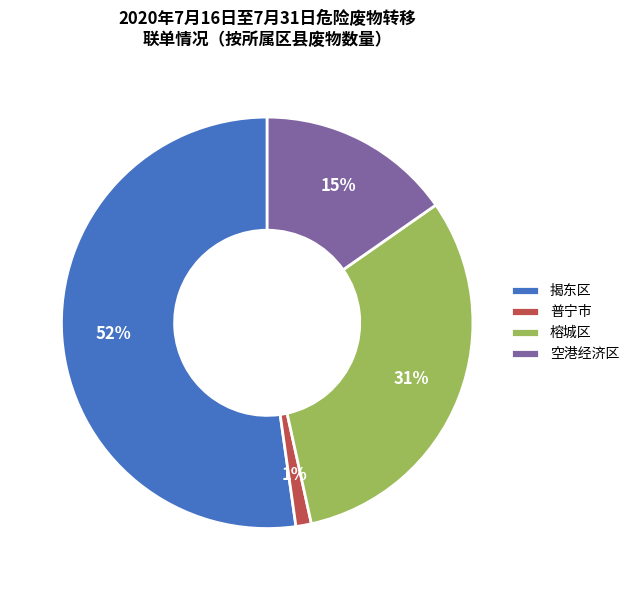

Do 普宁市 and 揭东区 together represent more than half of the pie?

Yes